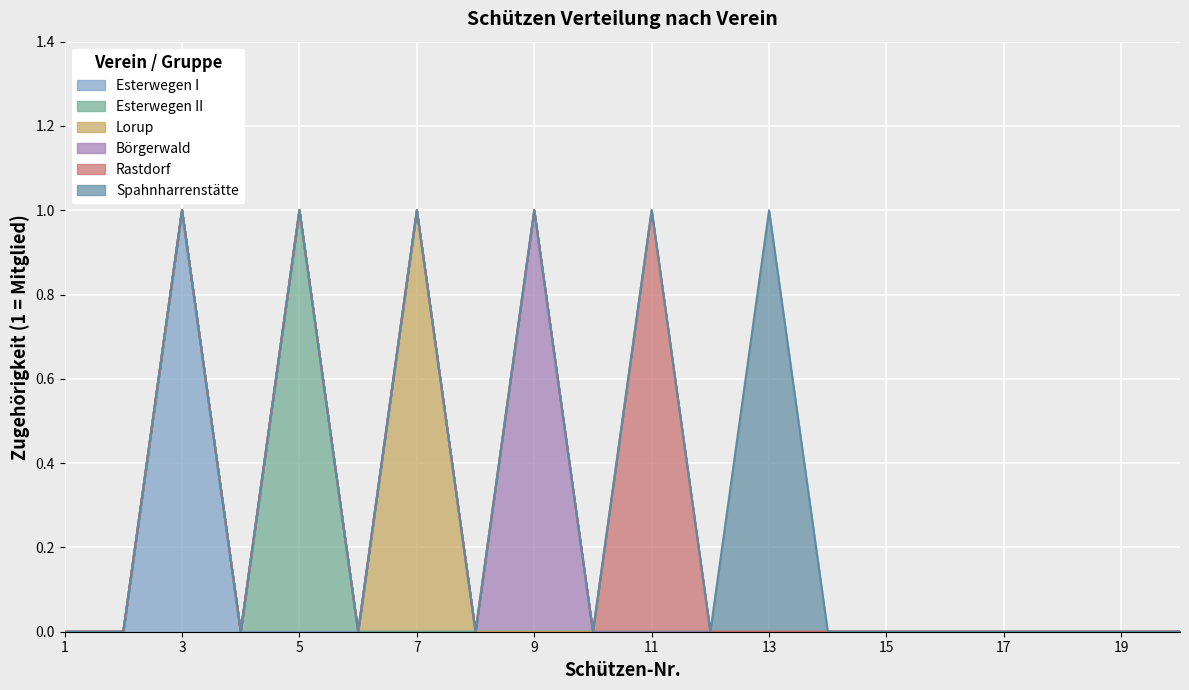

At which label does Esterwegen I reach its peak?

3